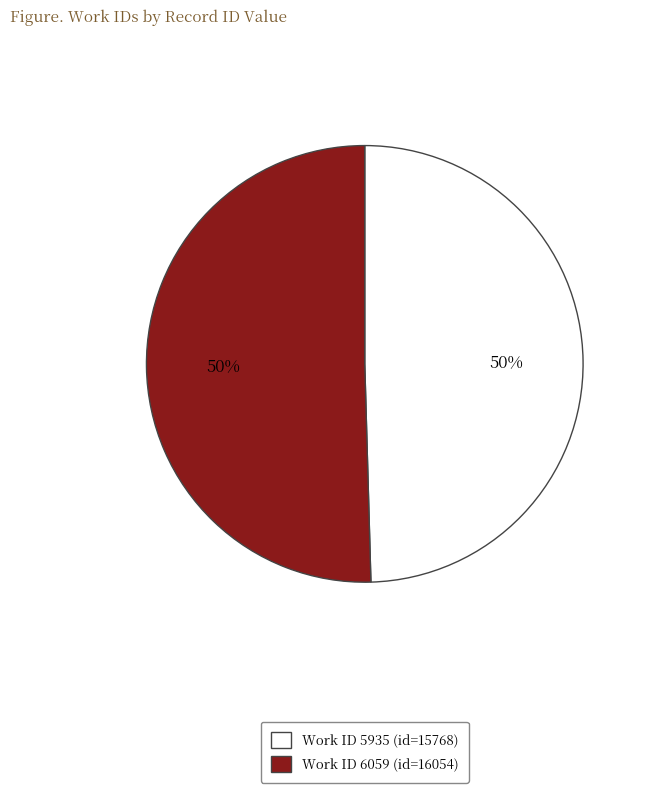

To the nearest percent, what is the average slice percentage?

50%